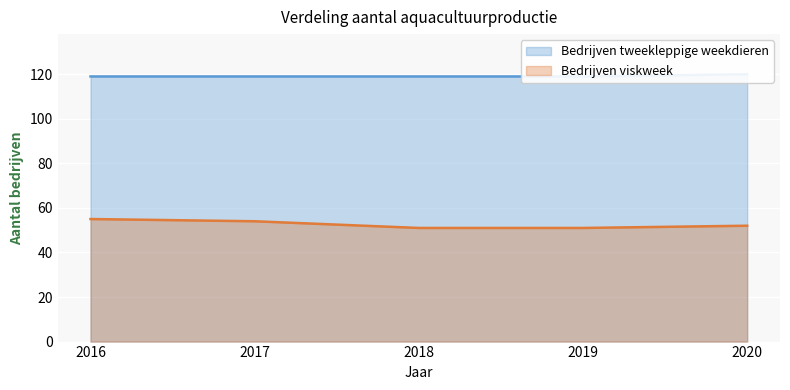

How many data points in Bedrijven viskweek are less than 52?

2